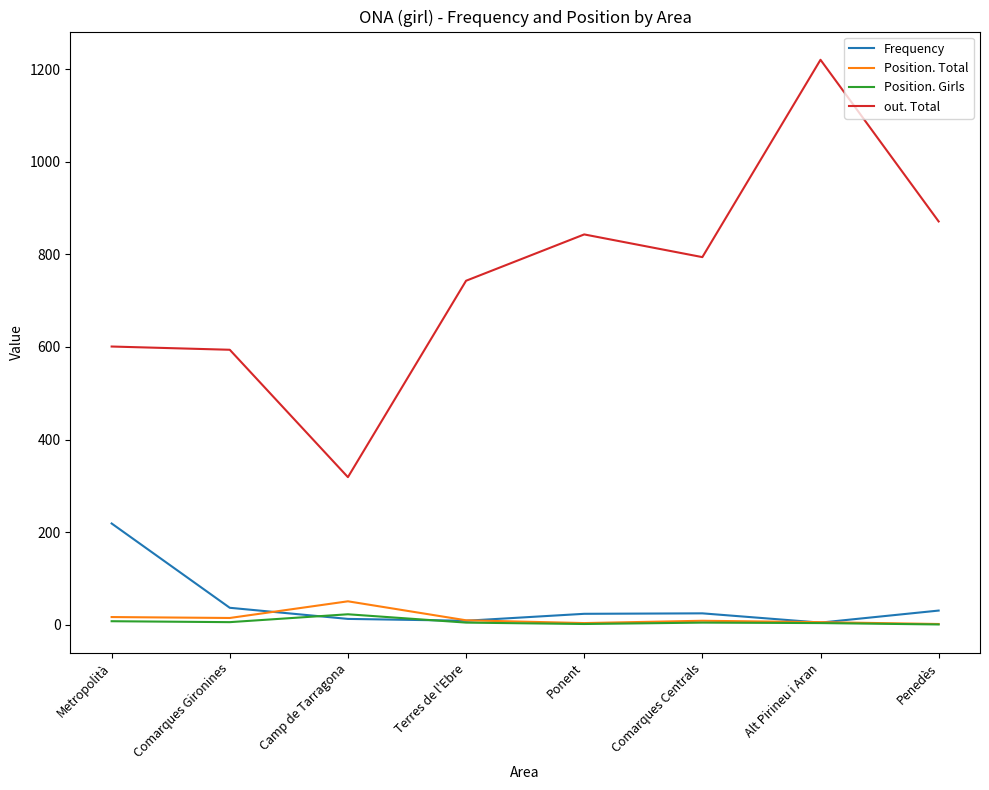

True or false: Position. Total and out. Total intersect in this chart.

False